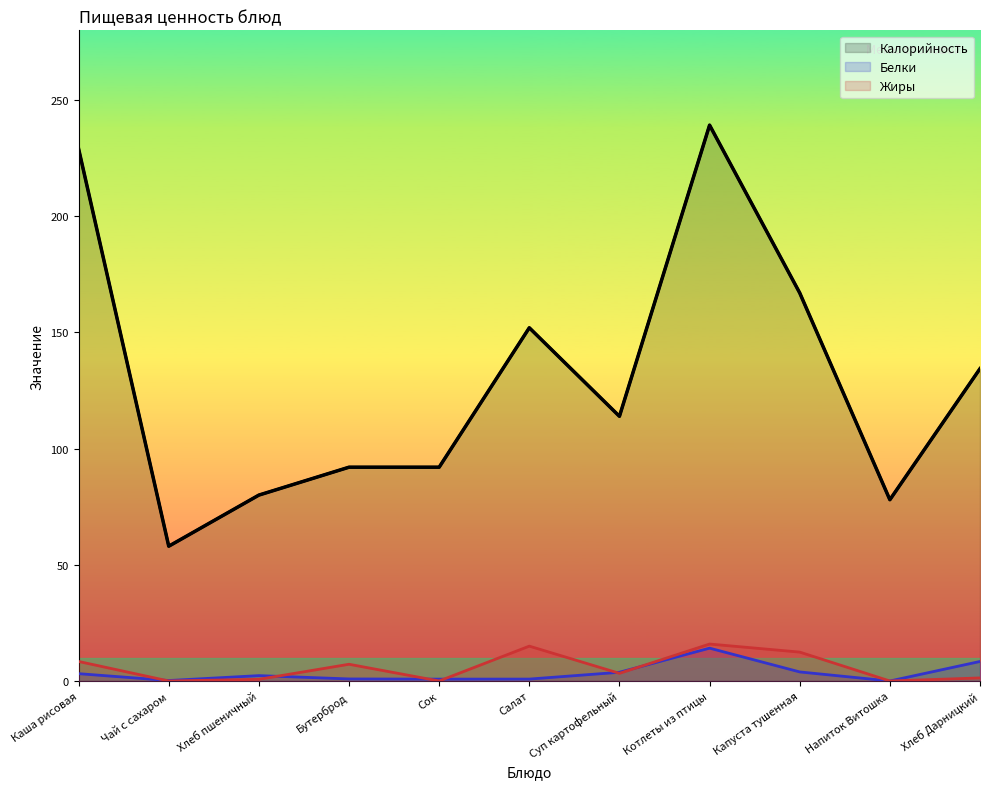

Rank the categories by Жиры value from lowest to highest.

Чай с сахаром, Сок, Напиток Витошка, Хлеб пшеничный, Хлеб Дарницкий, Суп картофельный, Бутерброд, Каша рисовая, Капуста тушенная, Салат, Котлеты из птицы